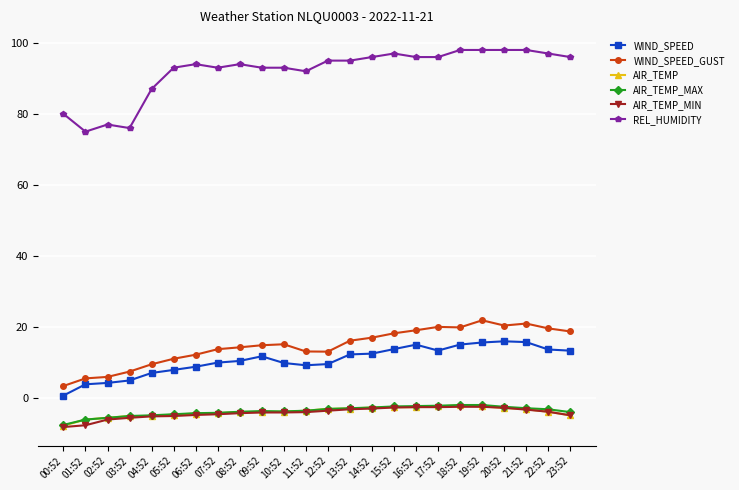

True or false: WIND_SPEED_GUST has a value of 8.9 at 23:52.

False